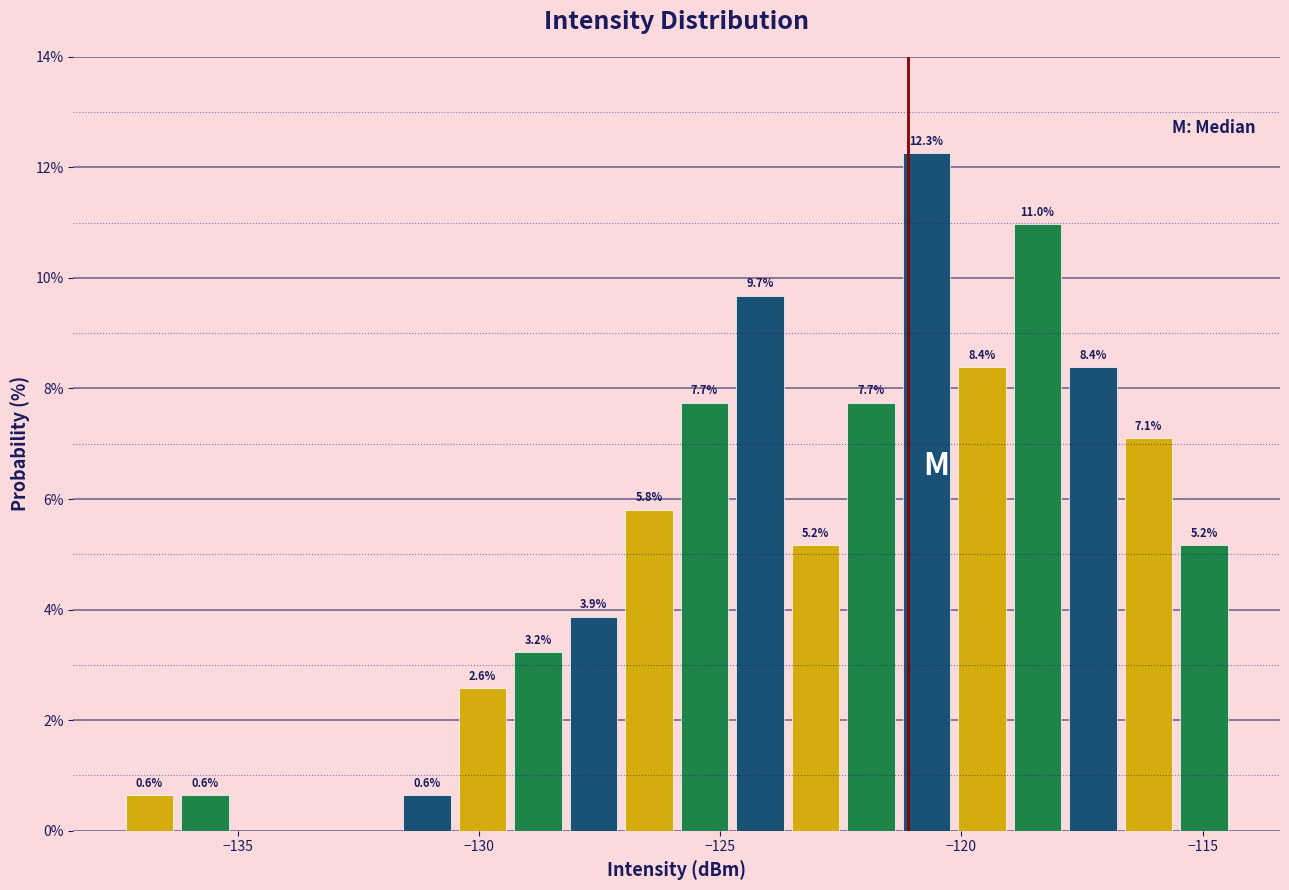

Around what value on the x-axis is the tallest bar? Give the approximate position of its centre, as read against the axis.

-120.5